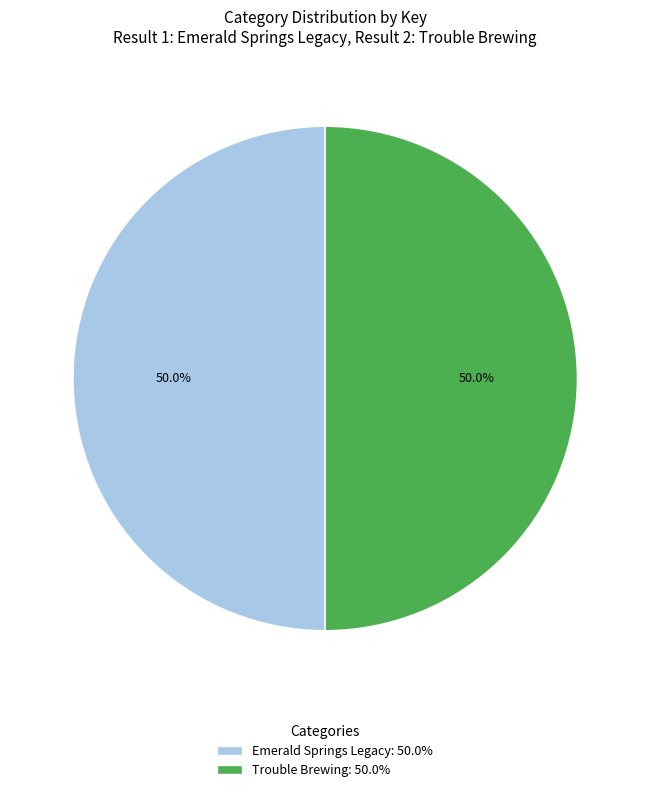

To the nearest percent, what percentage of the pie is Trouble Brewing?

50%